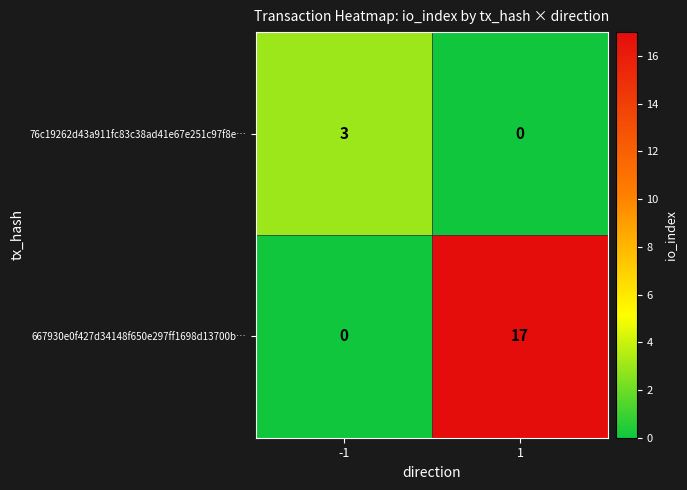

What is the sum of the 667930e0f427d34148f650e297ff1698d13700b… values at 1 and -1?

17